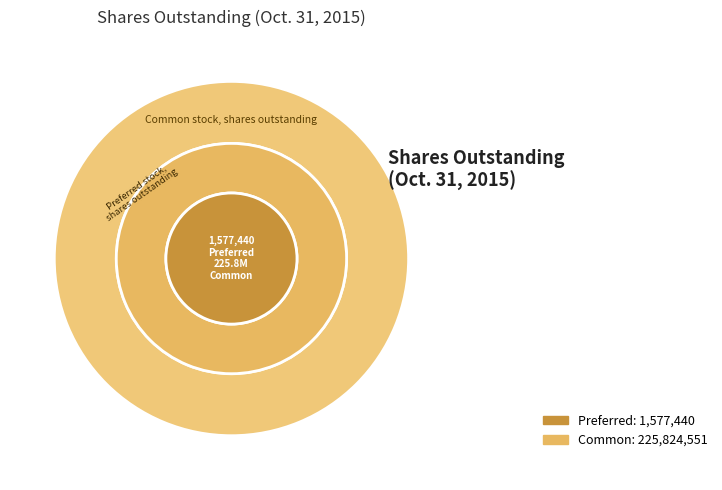

What is the change in value from Preferred stock, shares outstanding to Common stock, shares outstanding?

+224247111